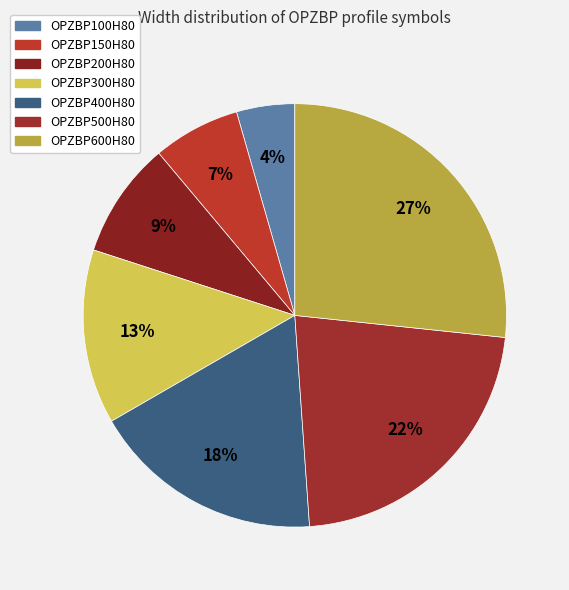

Does OPZBP200H80 represent more than half of the total?

No